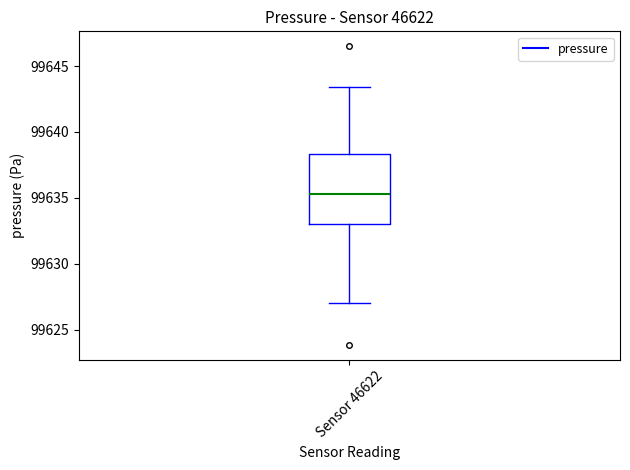

Where does the median line of the box for Sensor 46622 sit on the y-axis? The values are not printed on the chart, so give them approximately, as read against the axis.

99635.5